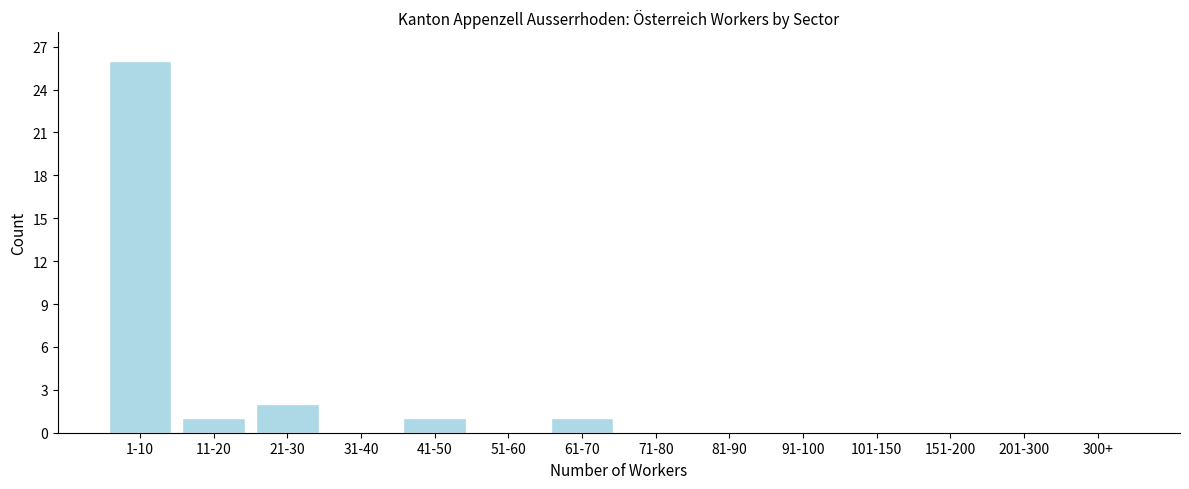

Reading right to left, extract all data points from this chart.

300+=0	201-300=0	151-200=0	101-150=0	91-100=0	81-90=0	71-80=0	61-70=1	51-60=0	41-50=1	31-40=0	21-30=2	11-20=1	1-10=26